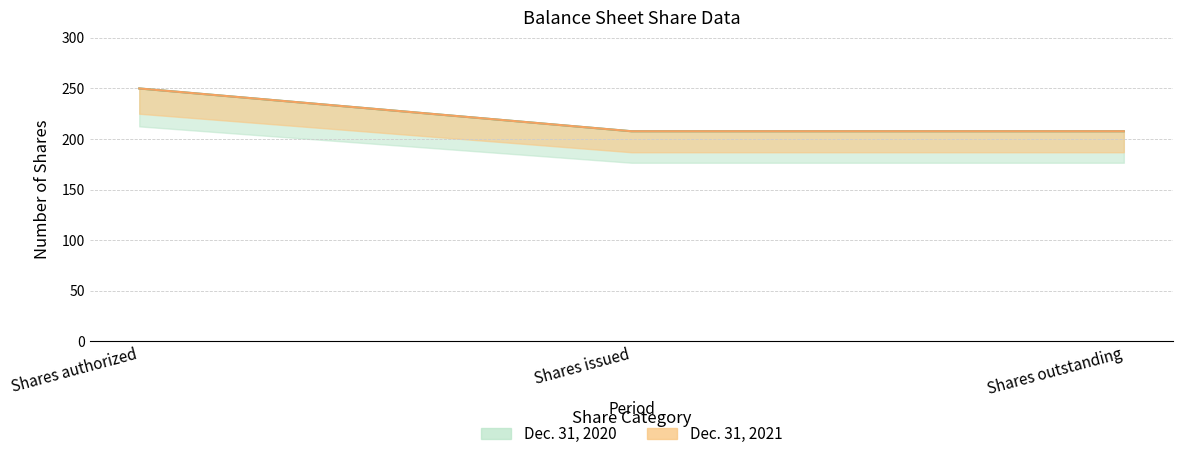

What is the difference between the maximum and minimum values in the Dec. 31, 2021 series?

42.3